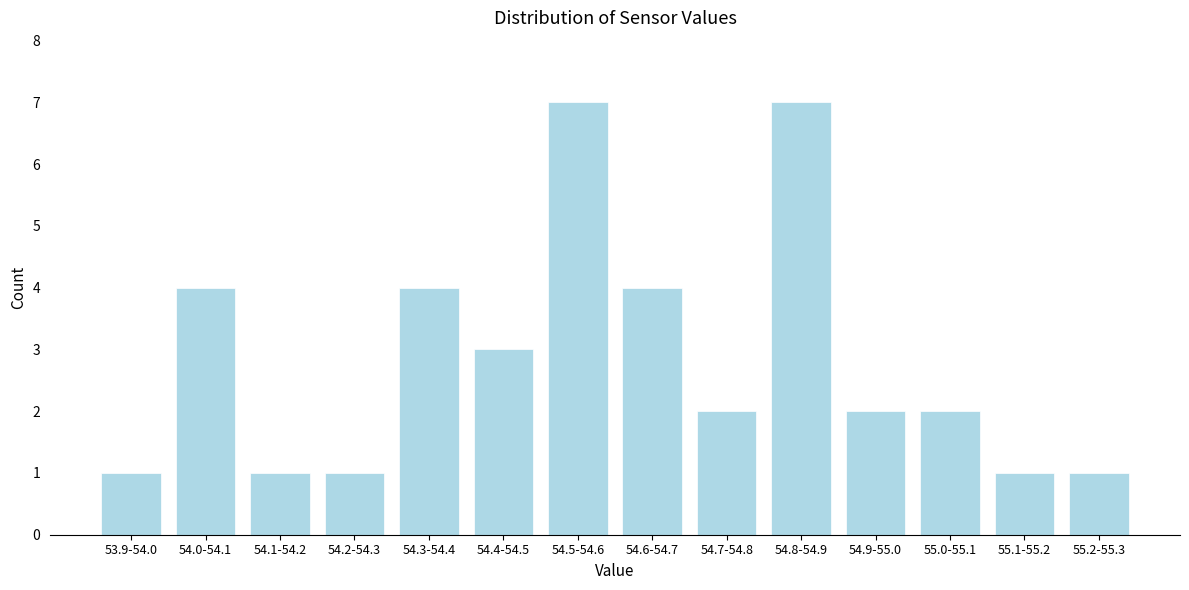

Reading right to left, list all the values displayed in this chart.

1	1	2	2	7	2	4	7	3	4	1	1	4	1